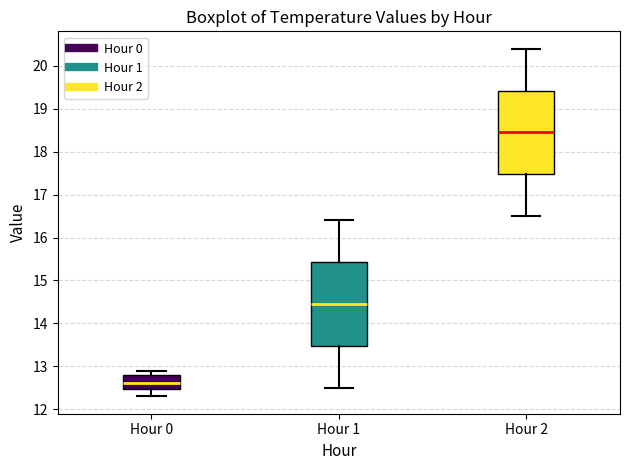

Where is the upper edge of the box for Hour 2 on the y-axis? The values are not printed on the chart, so give them approximately, as read against the axis.

19.4